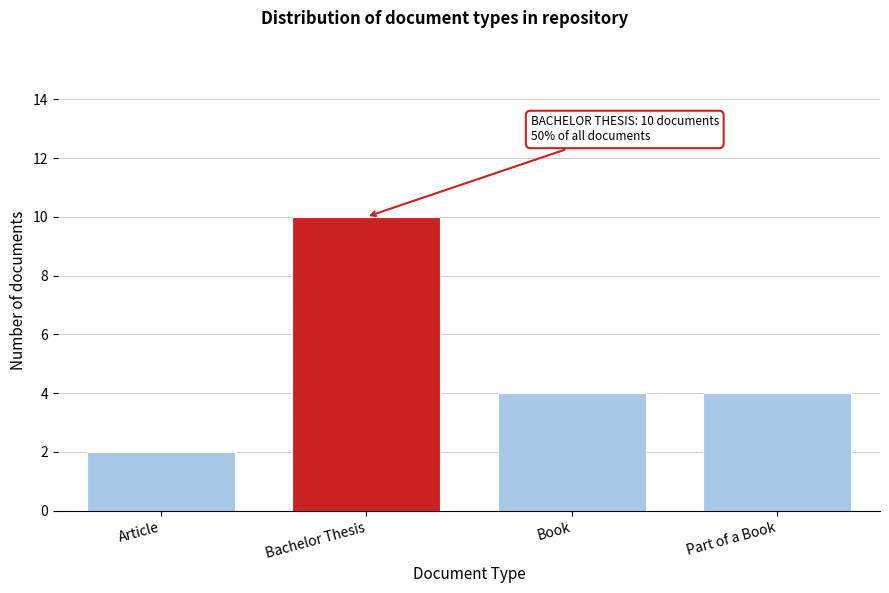

Reading right to left, list all the values displayed in this chart.

Part of a Book=4	Book=4	Bachelor Thesis=10	Article=2